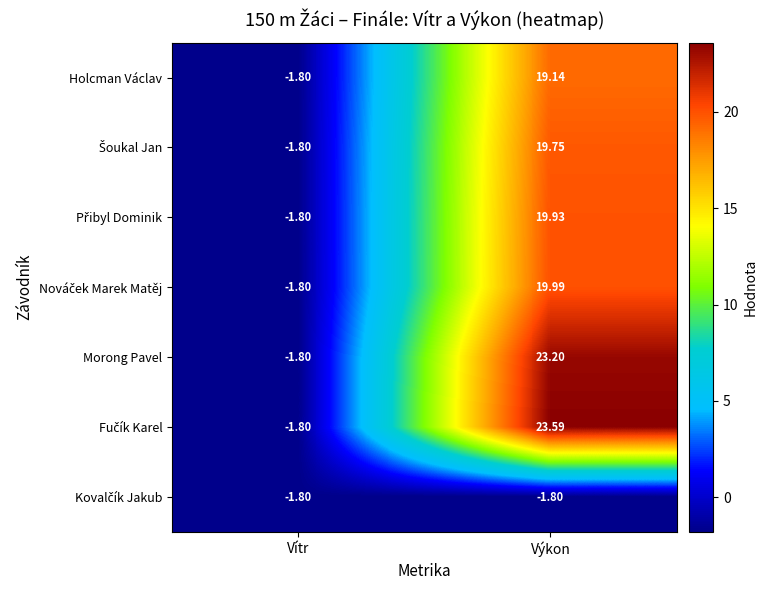

At which label does Holcman Václav reach its minimum?

Vítr